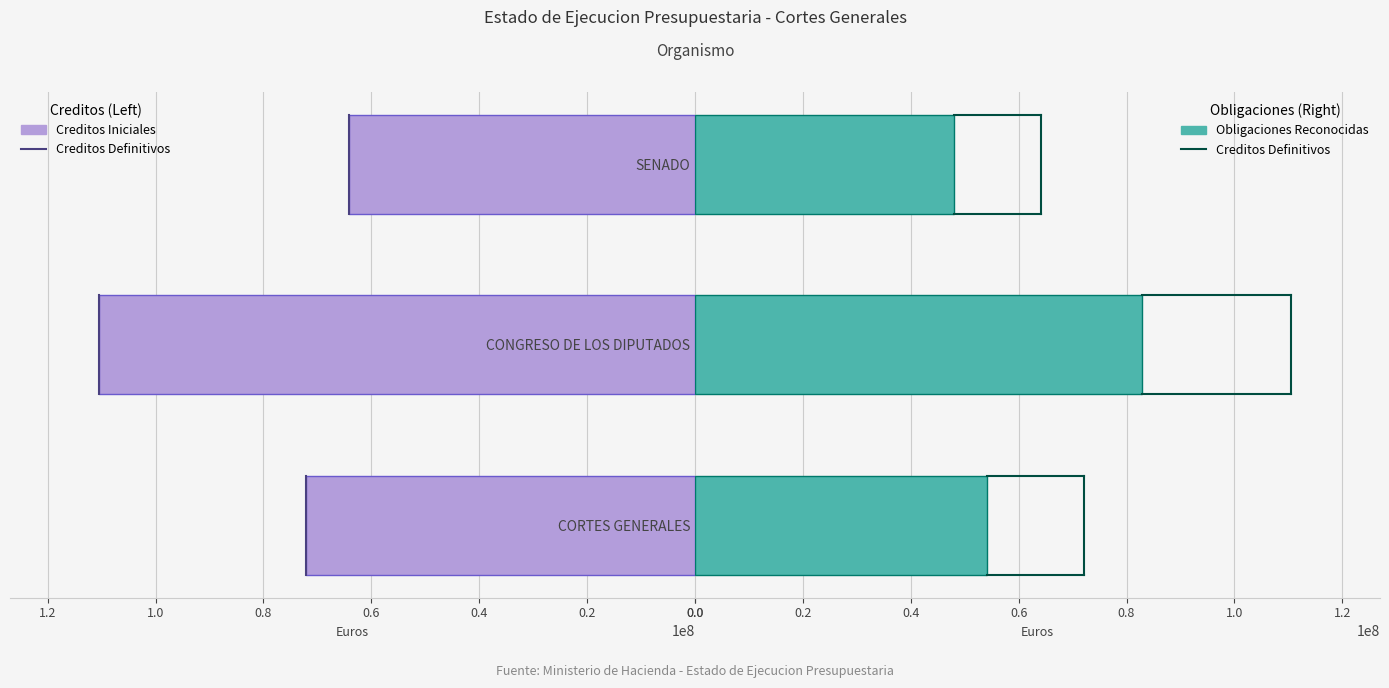

Is the value of Creditos Iniciales at CONGRESO DE LOS DIPUTADOS greater than the value of Obligaciones Reconocidas at CORTES GENERALES?

Yes